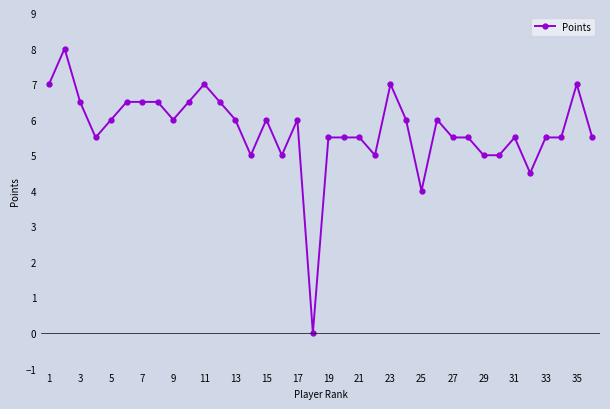

What is the average value?

5.7